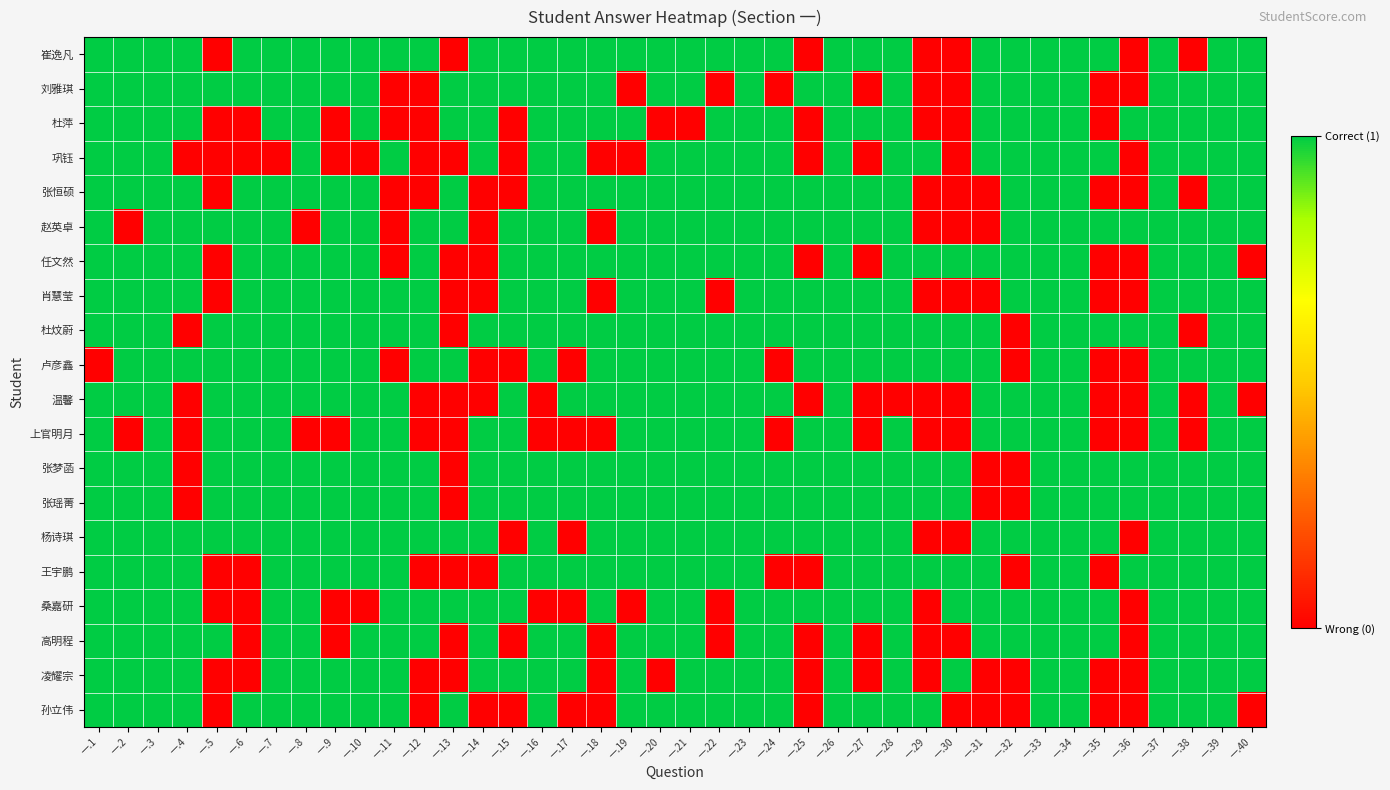

Which series has the largest total across all categories?

杜炆蔚